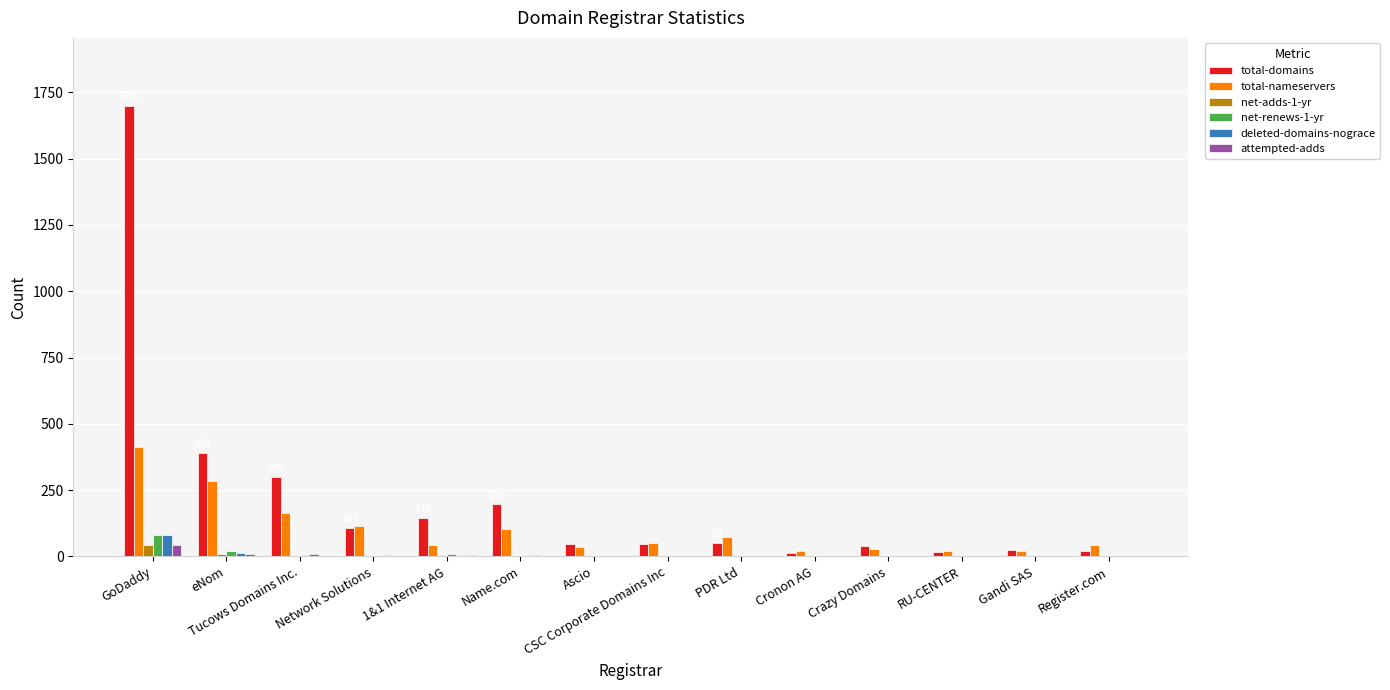

At which label is total-domains closest to 857?

eNom